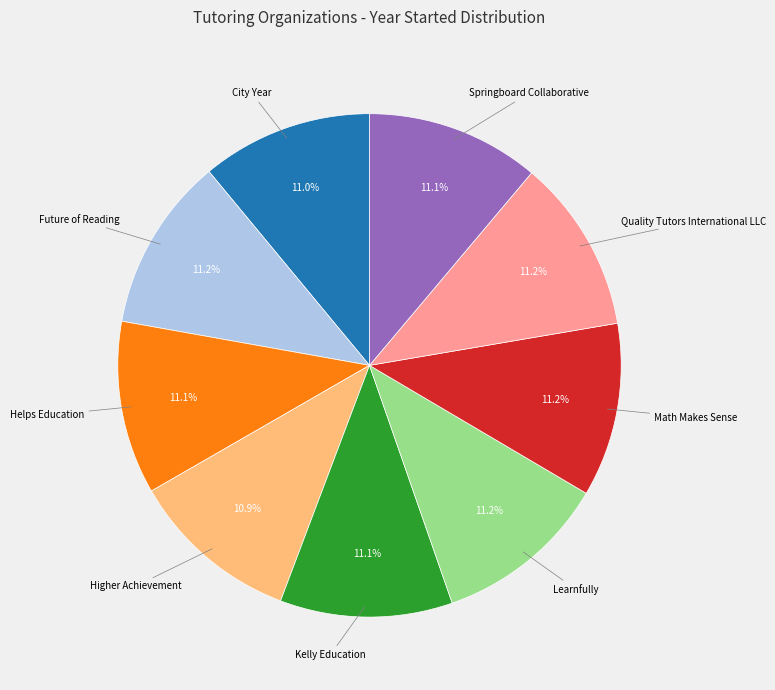

To the nearest percent, what portion does Quality Tutors International LLC represent?

11%